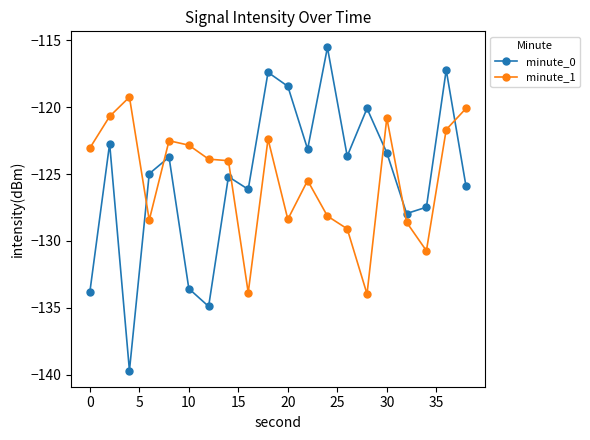

What is the value of the minute_1 point at the 4th from the left?

-128.4